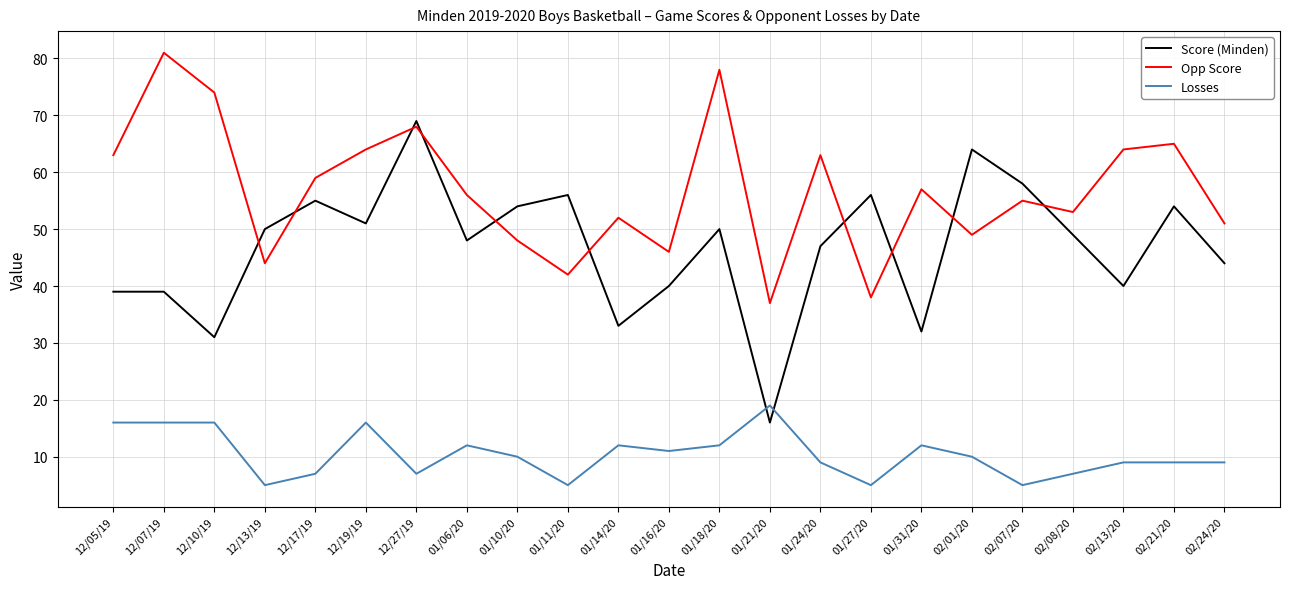

What are all the series names shown in the legend?

Score (Minden), Opp Score, Losses